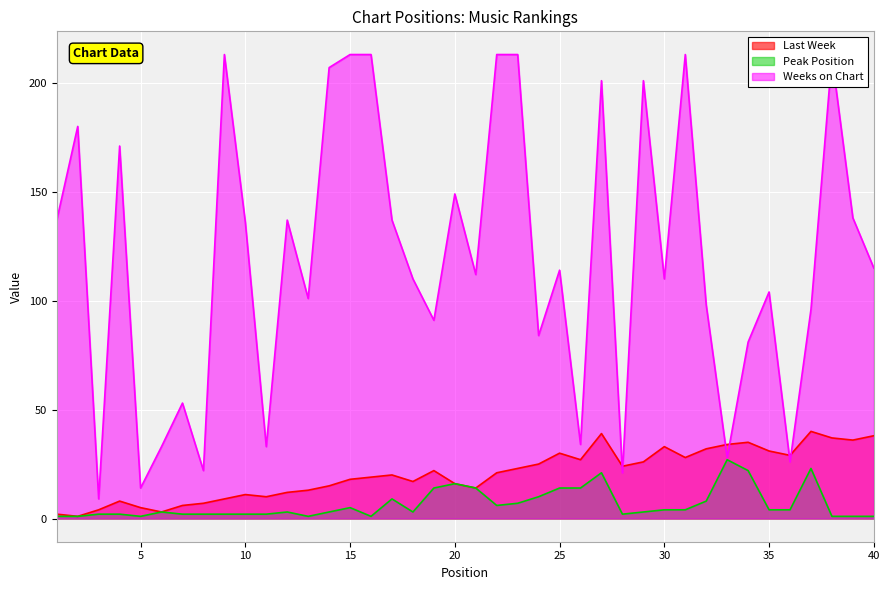

What is the highest value of the Peak Position series?

27